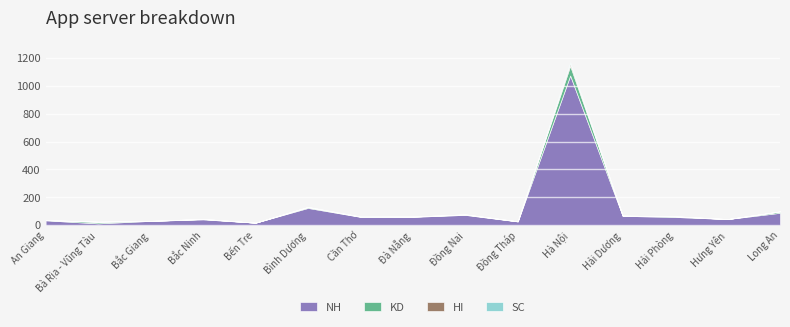

At which category is the sum across all series the highest?

Hà Nội